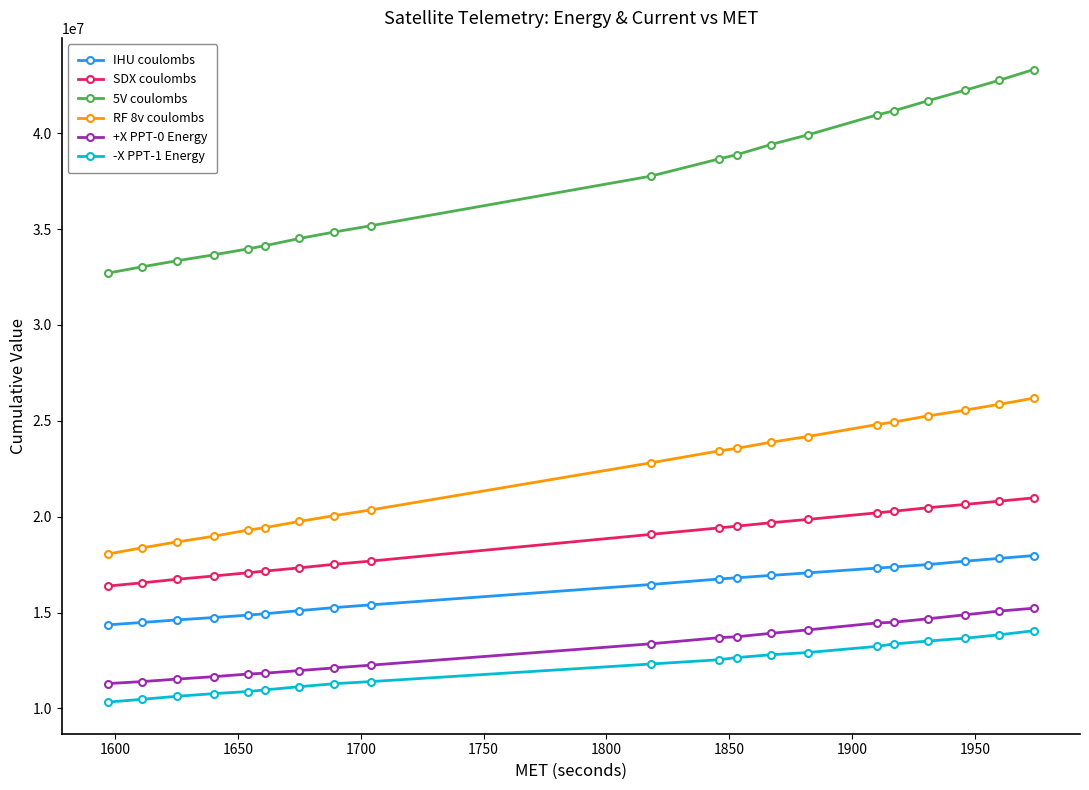

How many lines are shown in the chart?

6